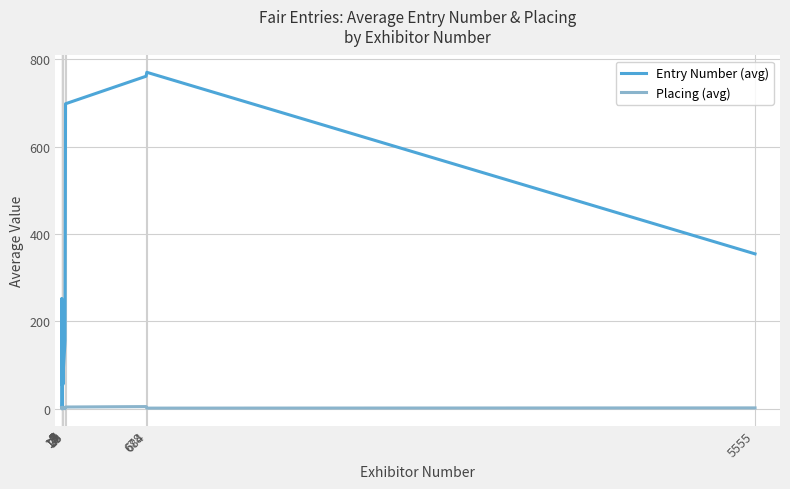

Is it true that Entry Number (avg) equals 252.5 at 3?

True